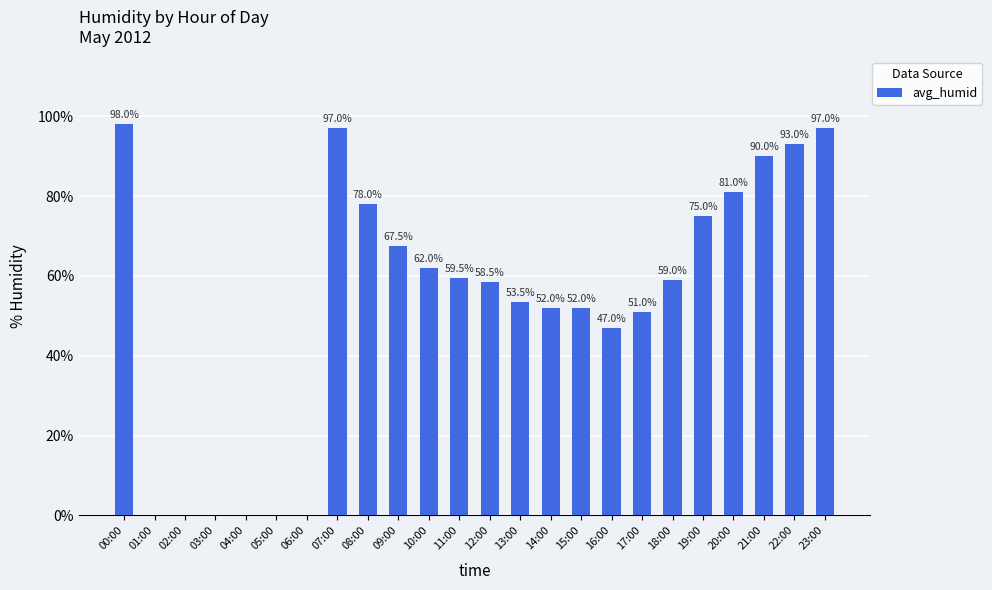

The chart shows a value of 59.5 at 11:00. True or false?

True